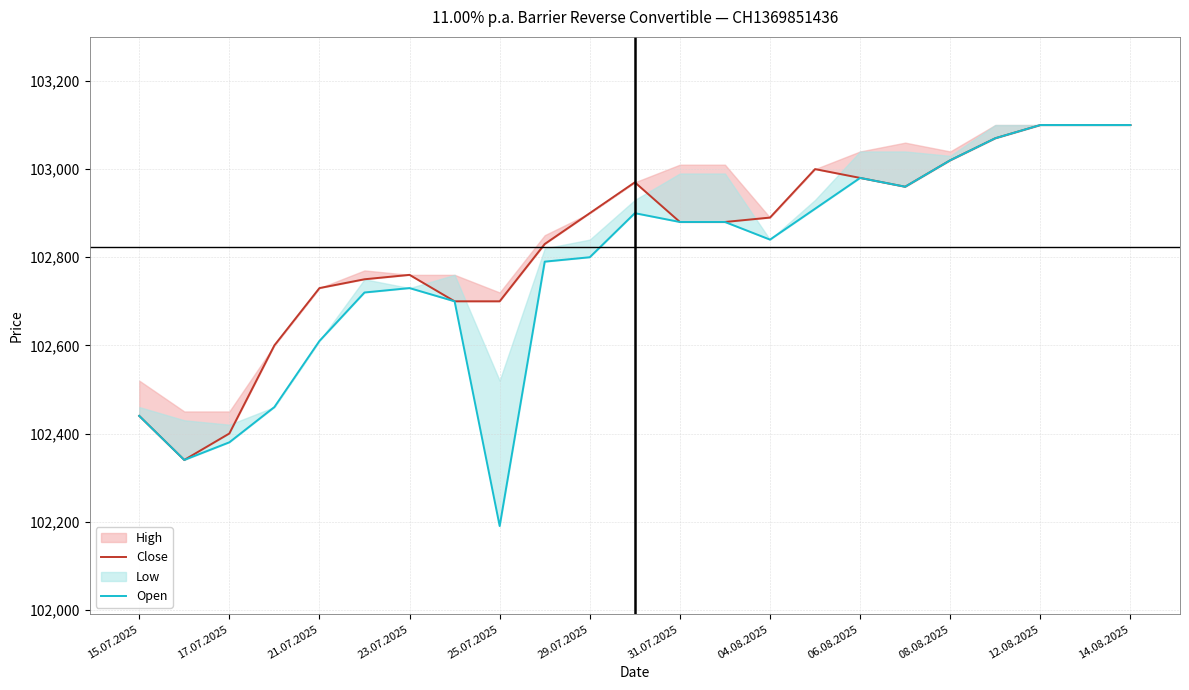

Which series has the largest total across all categories?

Close